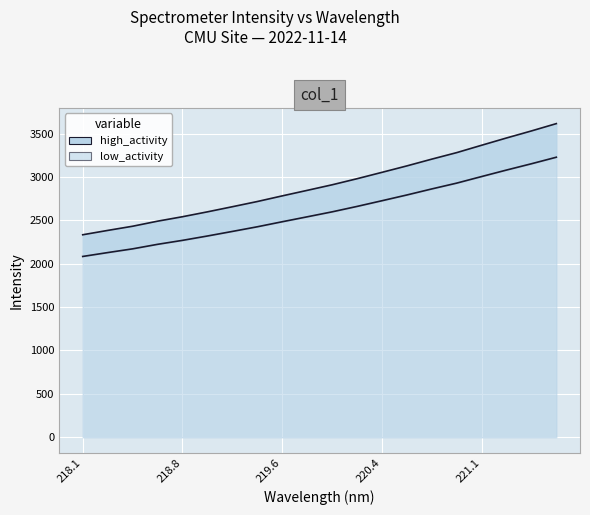

What is the difference between the second highest and minimum values?

1068.0